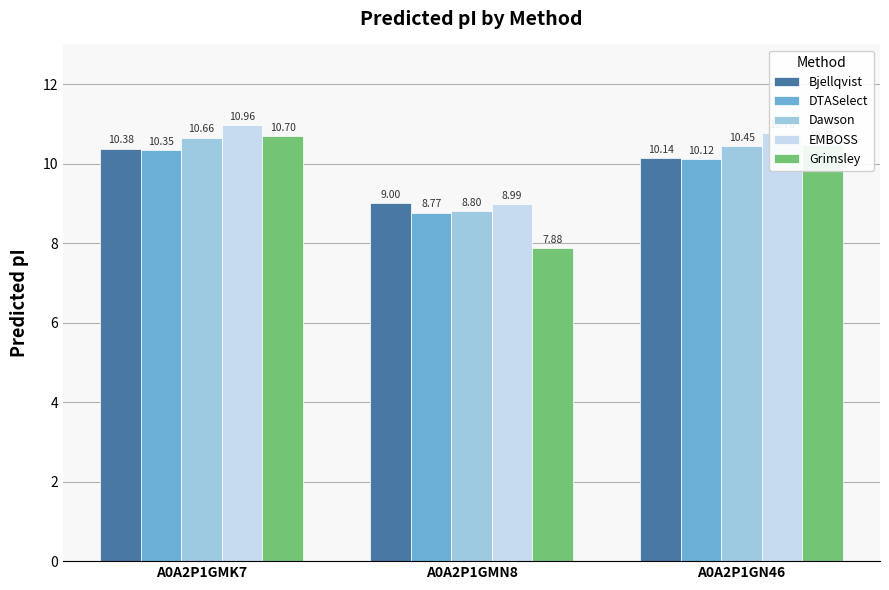

Which series changed the most between A0A2P1GMN8 and A0A2P1GN46?

Grimsley